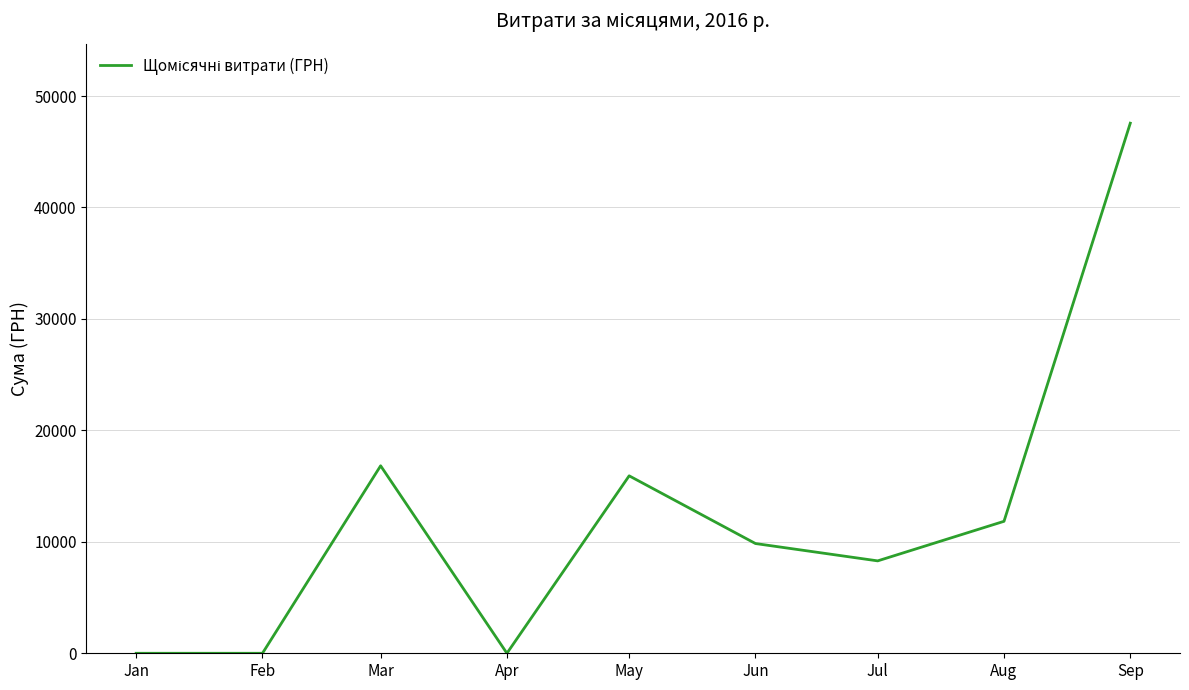

What is the approximate value at Mar?

16822.5